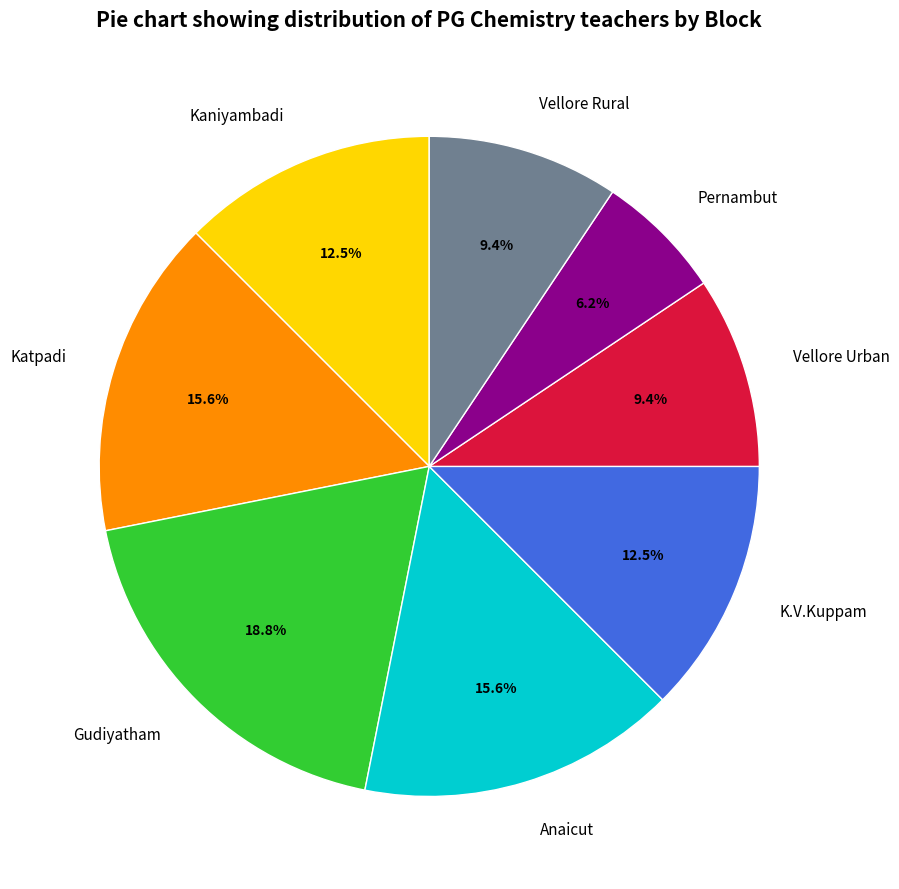

To the nearest percent, what is the difference between the Gudiyatham and K.V.Kuppam slice percentages?

6%